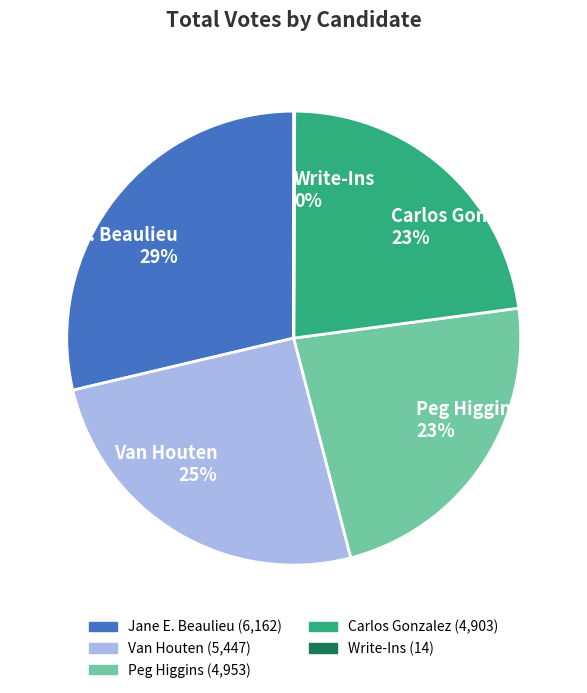

Does any single category account for the majority?

No